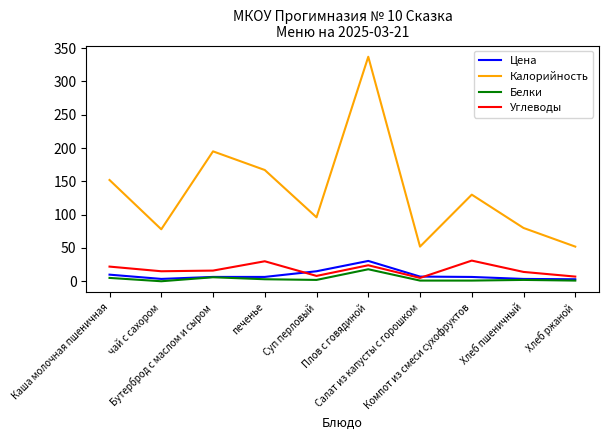

True or false: Углеводы and Калорийность intersect in this chart.

False